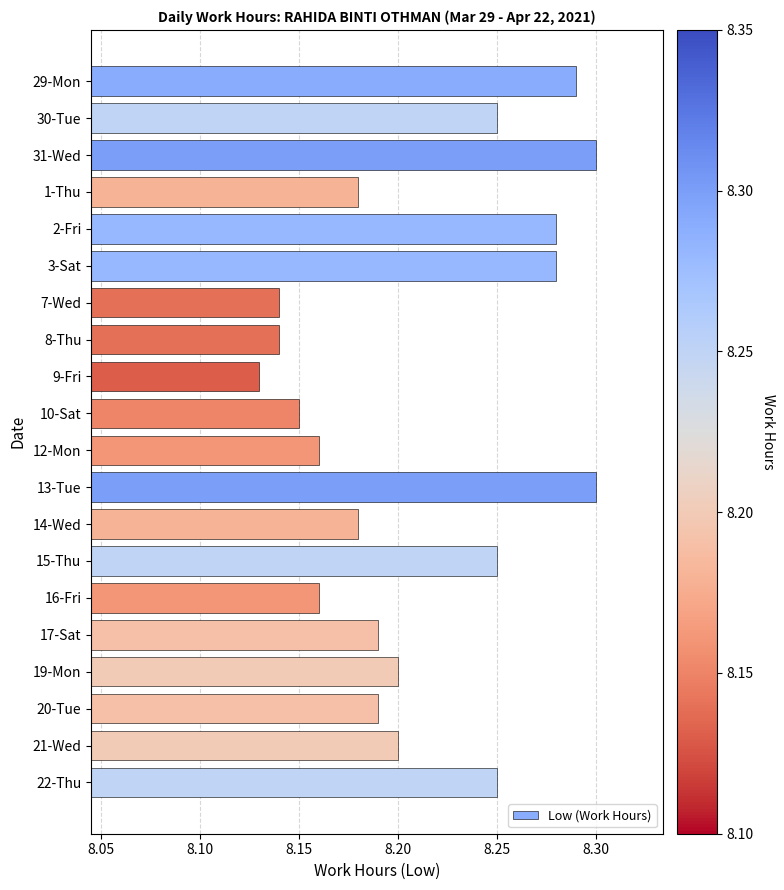

True or false: the data shows 8.2 at 15-Thu.

True